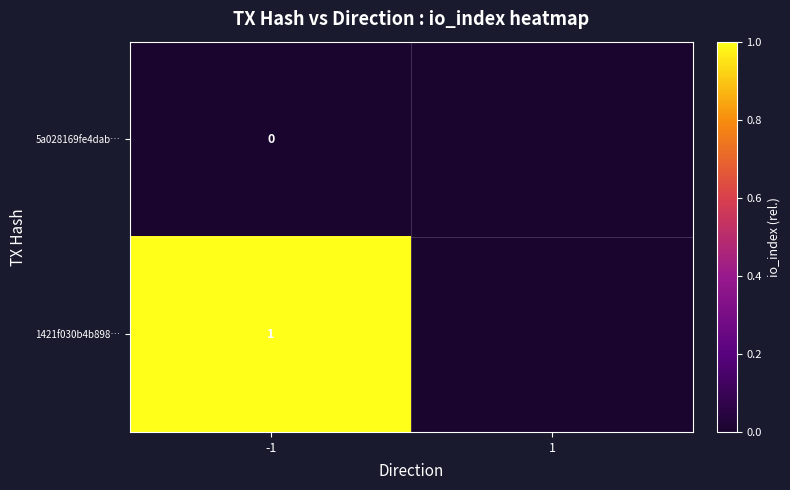

Is it true that 1421f030b4b898… equals 1 at -1?

True